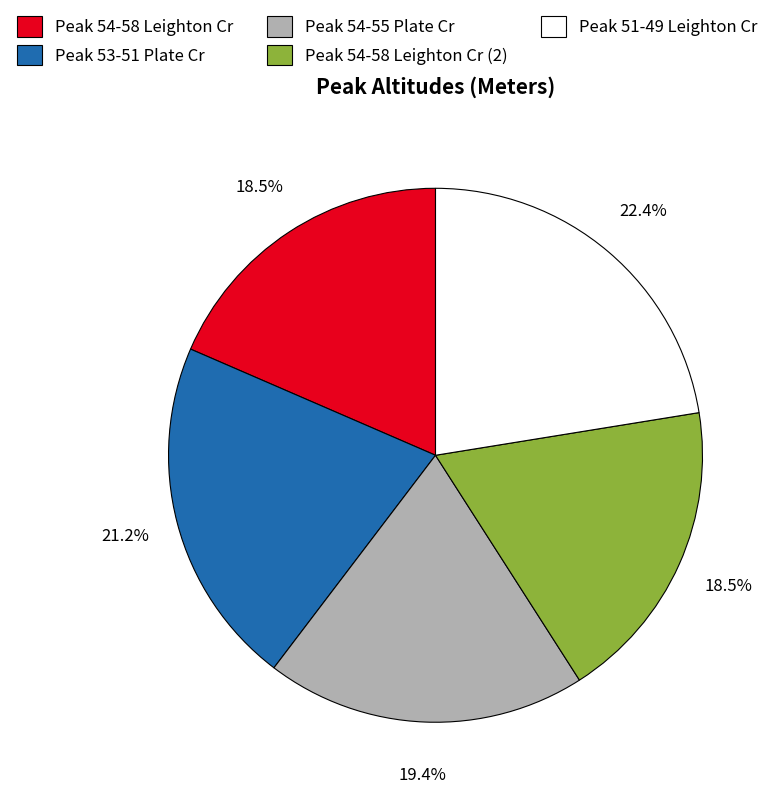

What is the largest slice in the pie chart?

Peak 51-49 Leighton Cr